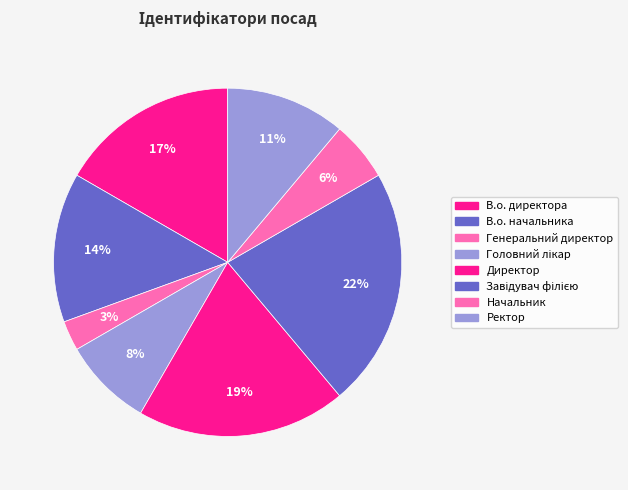

To the nearest percent, what portion does Директор represent?

19%